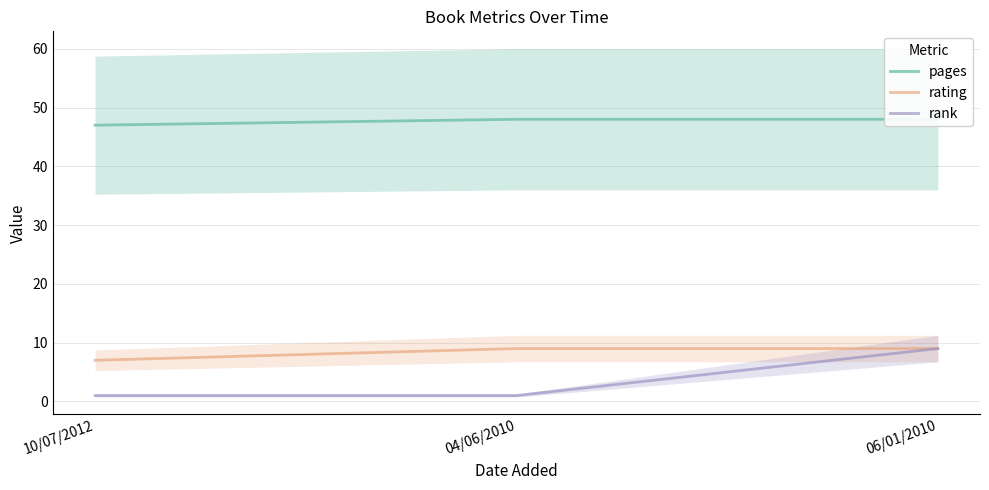

Where is pages nearest to the value 47?

10/07/2012